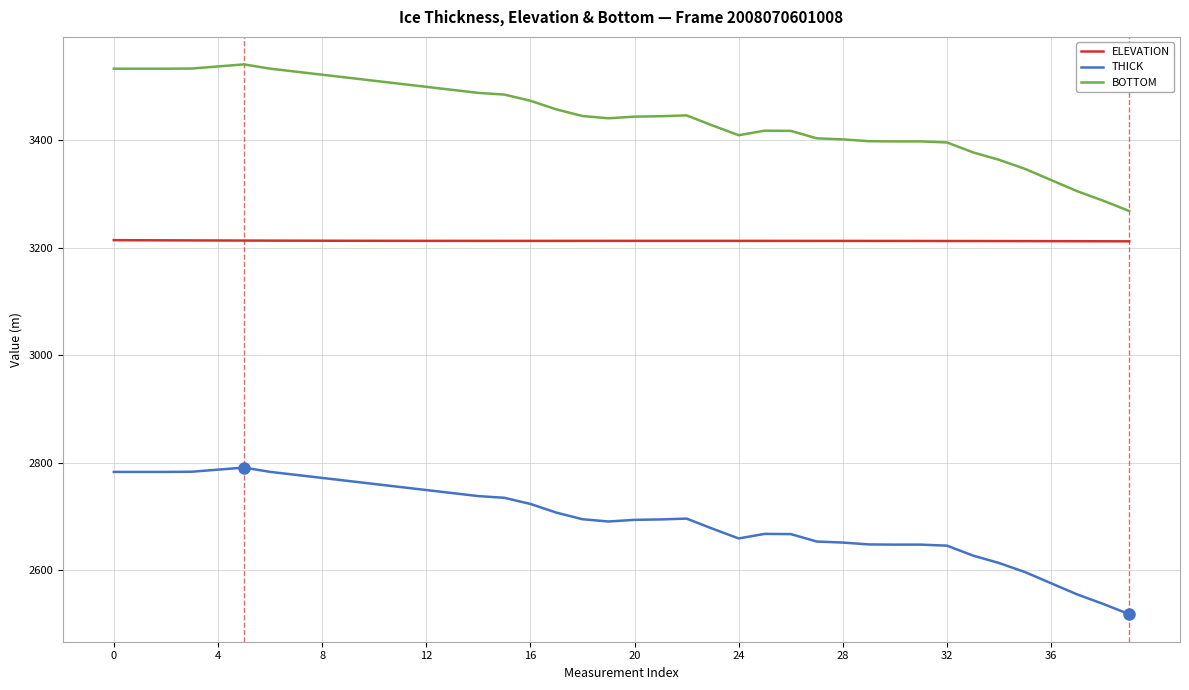

What is the greatest value displayed?

3540.4